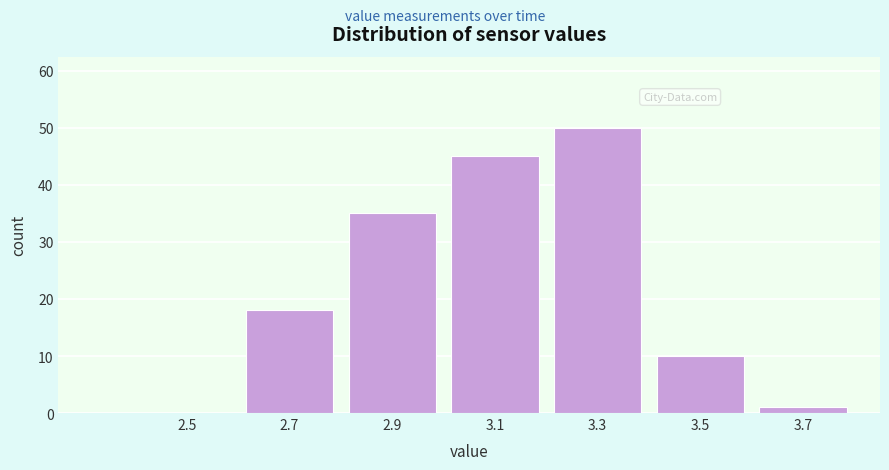

Reading right to left, transcribe all the data shown in this chart.

3.7=1	3.5=10	3.3=50	3.1=45	2.9=35	2.7=18	2.5=0